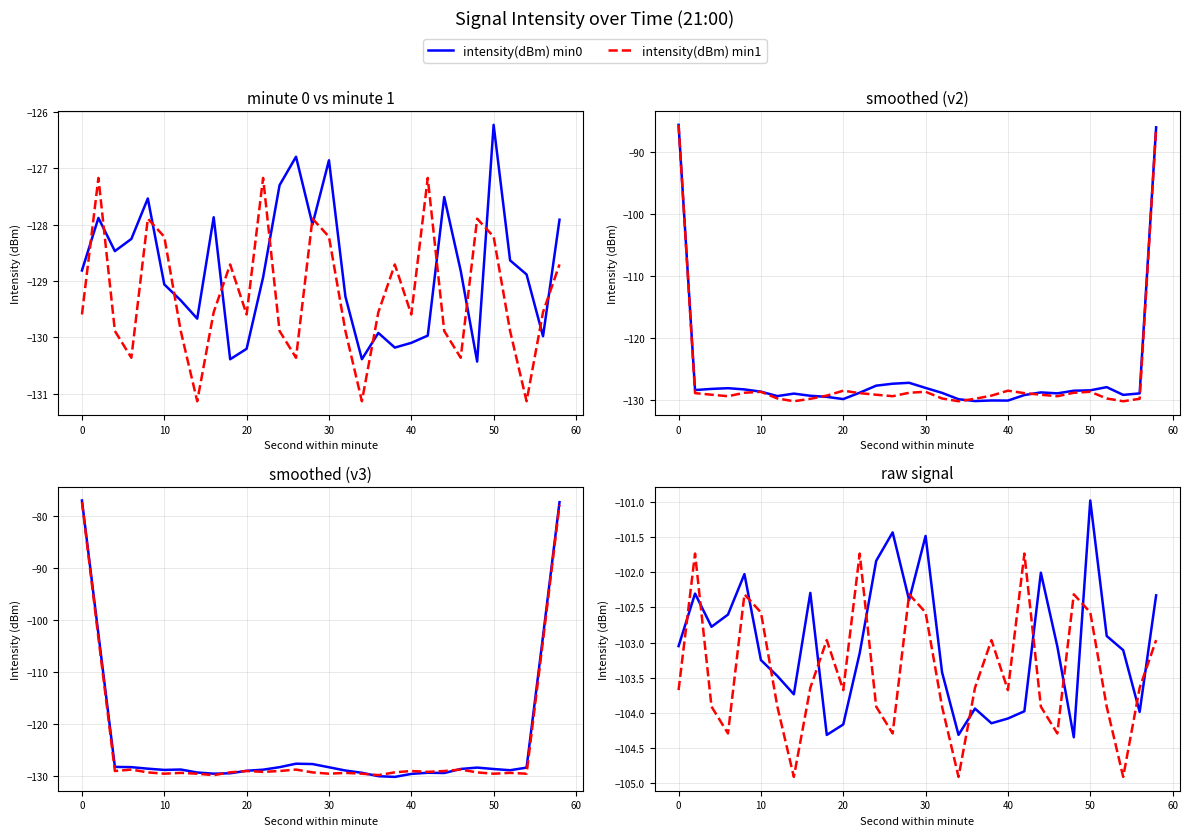

Which has a higher value, 10 or −10?

10